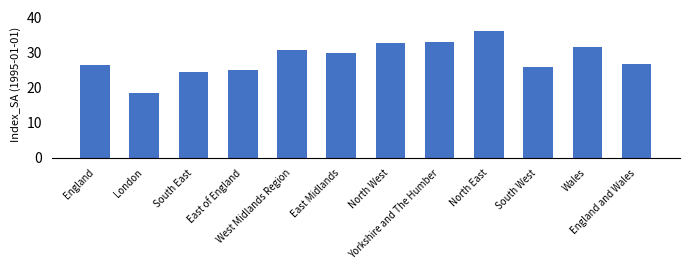

What is the change in value from London to South East?

+6.0